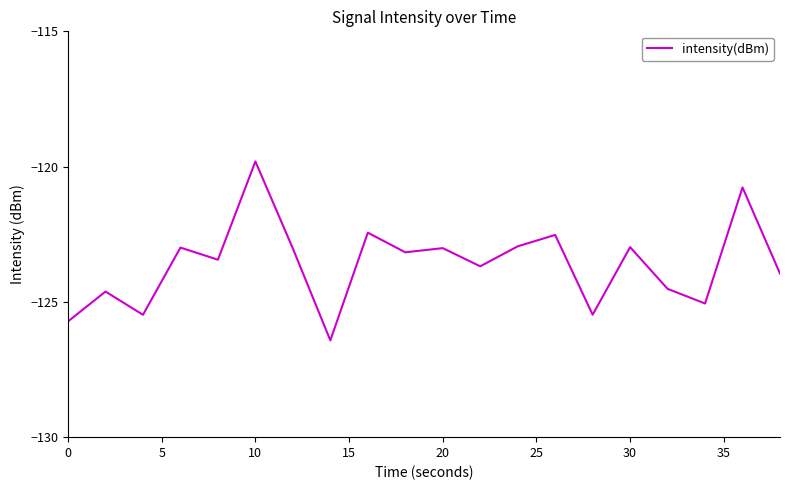

What is the difference between the maximum and minimum values?

6.6